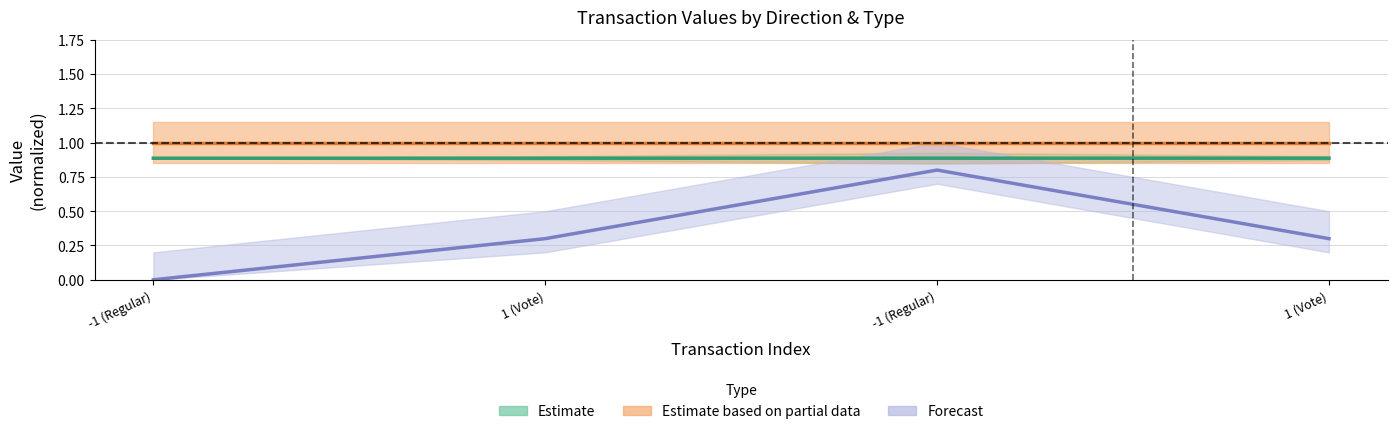

Which category has the highest value across all series?

-1 (Regular)